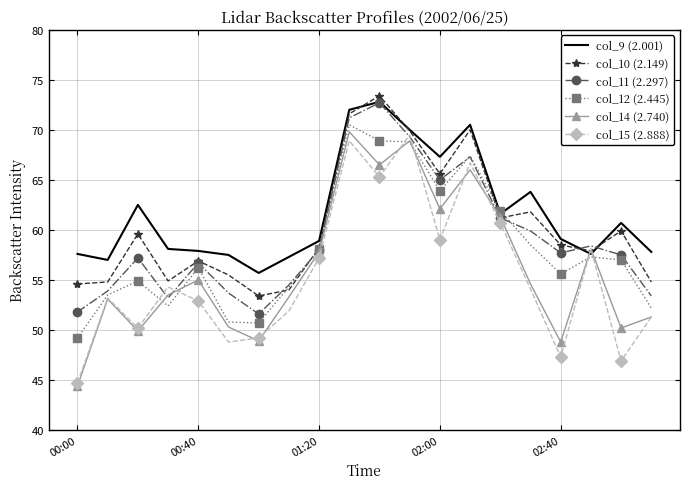

What is the highest value of the col_15 (2.888) series?

69.5